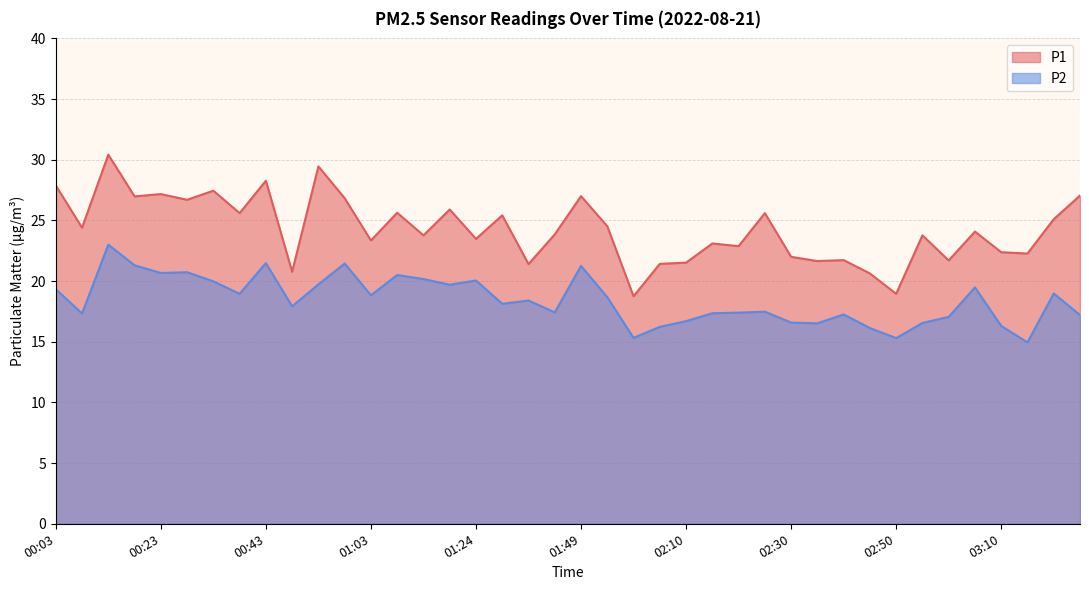

True or false: P2 and P1 intersect in this chart.

False